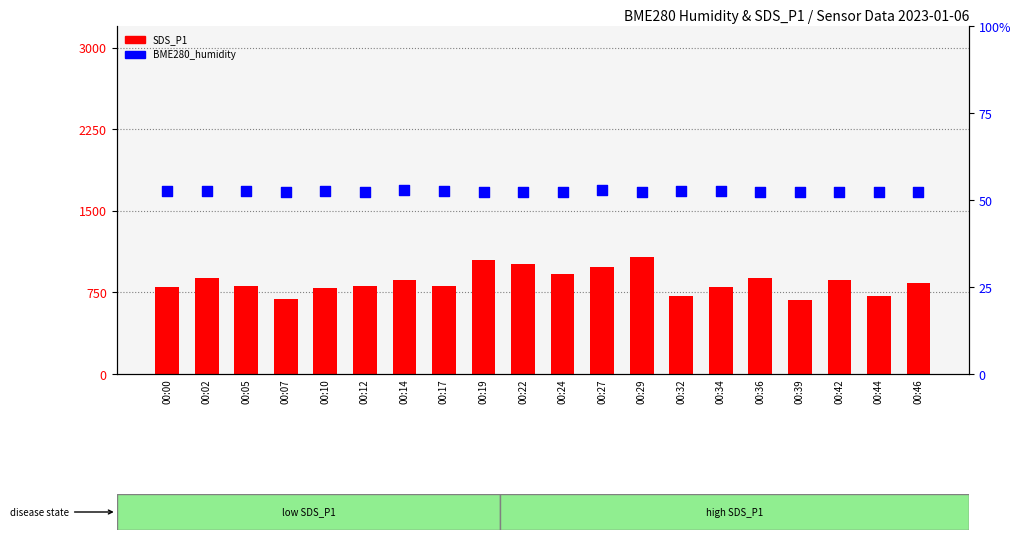

What are all the series names shown in the legend?

SDS_P1, BME280_humidity